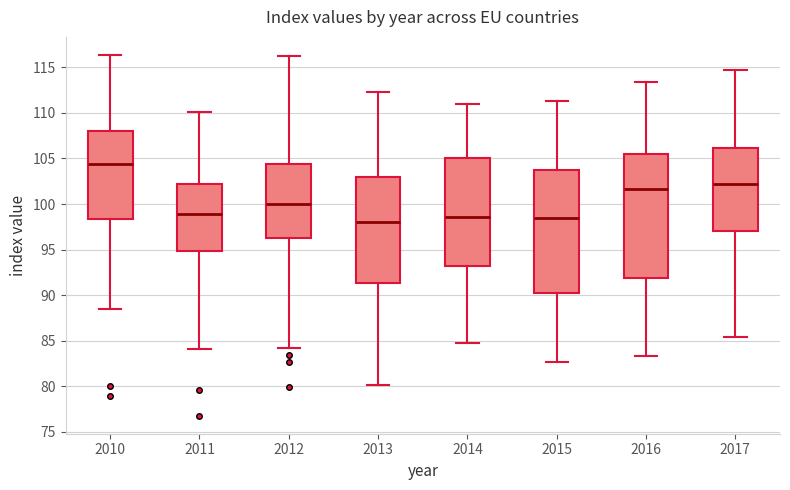

Reading left to right, transcribe this box plot: for each box, give where its median line is, the range the box spans, and where its two whiskers end, as read against the y-axis. The values are not printed on the chart, so give them approximately, as read against the axis.

2010: median 104.5, box 98.5 to 108.0, whiskers 88.5 to 116.5
2011: median 99.0, box 95.0 to 102.0, whiskers 84.0 to 110.0
2012: median 100.0, box 96.5 to 104.5, whiskers 84.0 to 116.0
2013: median 98.0, box 91.5 to 103.0, whiskers 80.0 to 112.5
2014: median 98.5, box 93.0 to 105.0, whiskers 85.0 to 111.0
2015: median 98.5, box 90.0 to 103.5, whiskers 82.5 to 111.5
2016: median 101.5, box 92.0 to 105.5, whiskers 83.5 to 113.5
2017: median 102.0, box 97.0 to 106.0, whiskers 85.5 to 114.5